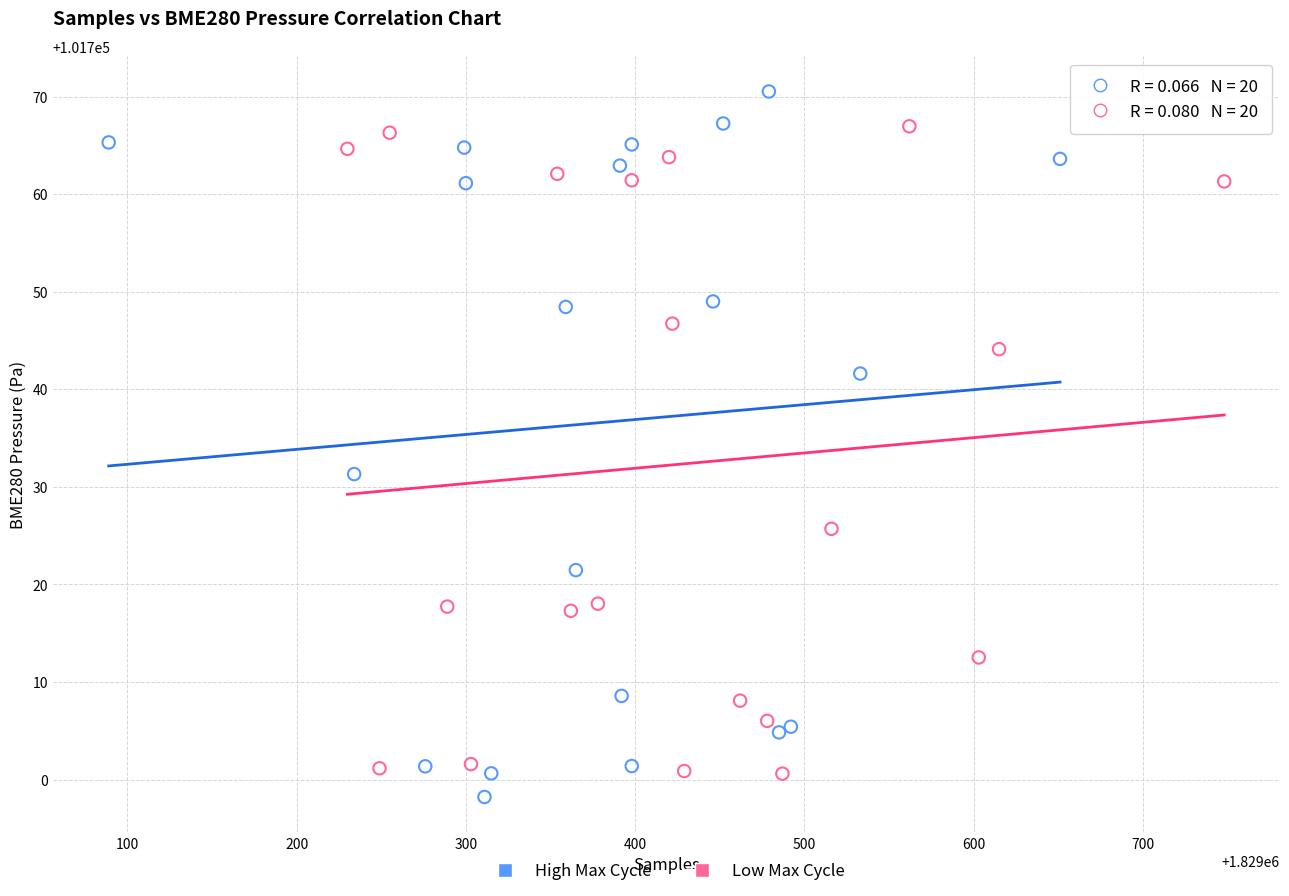

Which series has the widest spread of Y values?

High Max Cycle